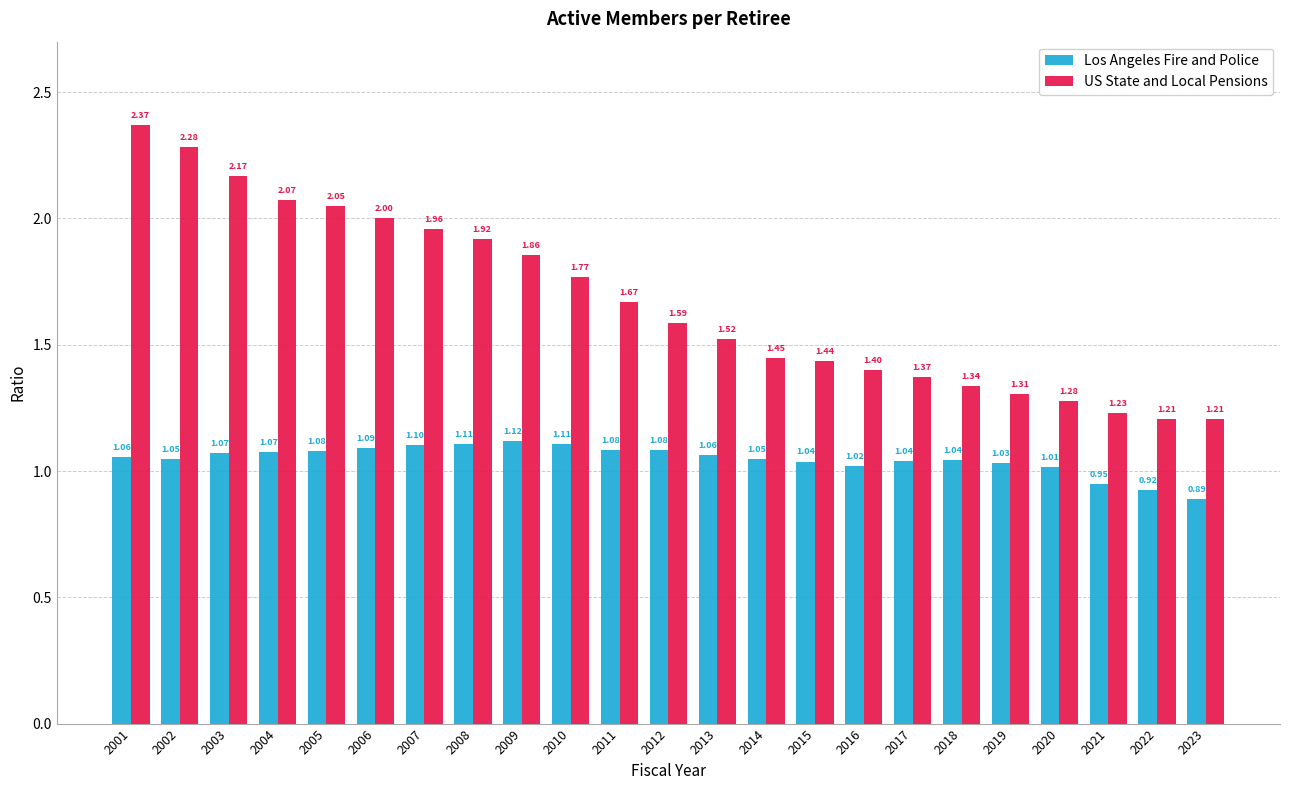

List the series in order of their overall mean, highest first.

US State and Local Pensions, Los Angeles Fire and Police